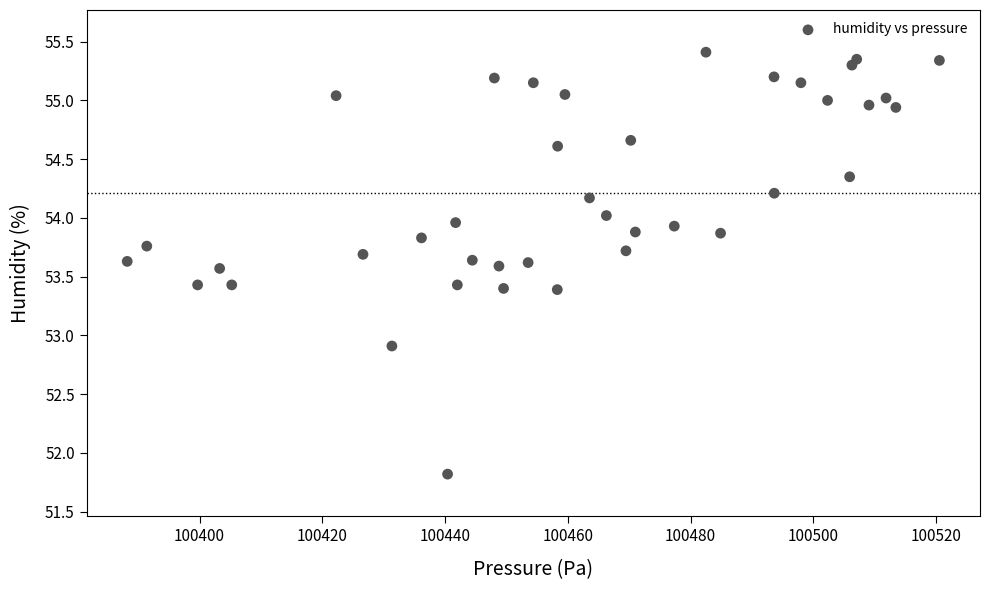

What Y value in the scatter plot is closest to 53?

52.9